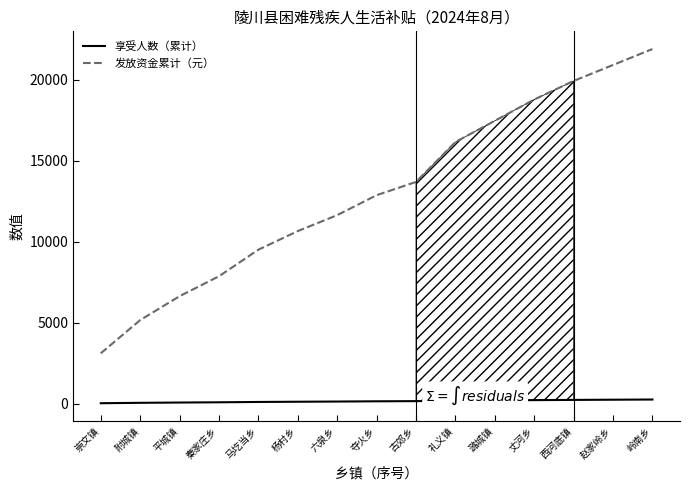

Reading left to right, what are all the values shown in this chart?

享受人数（累计）: 38	63	81	96	116	130	142	157	167	197	213	229	243	255	267
发放资金累计（元）: 3116	5166	6642	7872	9512	10660	11644	12874	13694	16154	17466	18778	19926	20910	21894